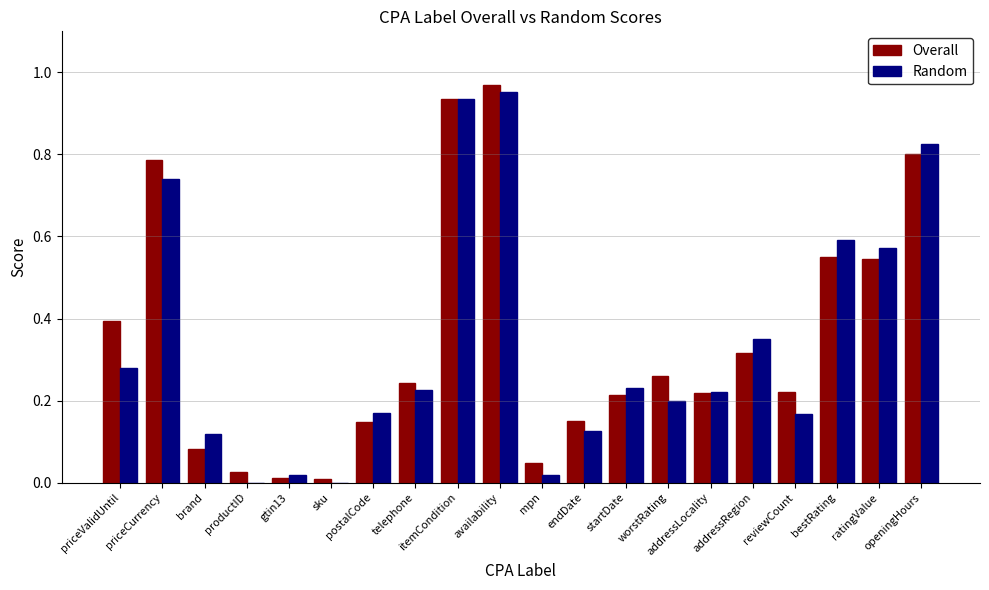

What is the sum of all Overall values?

6.9